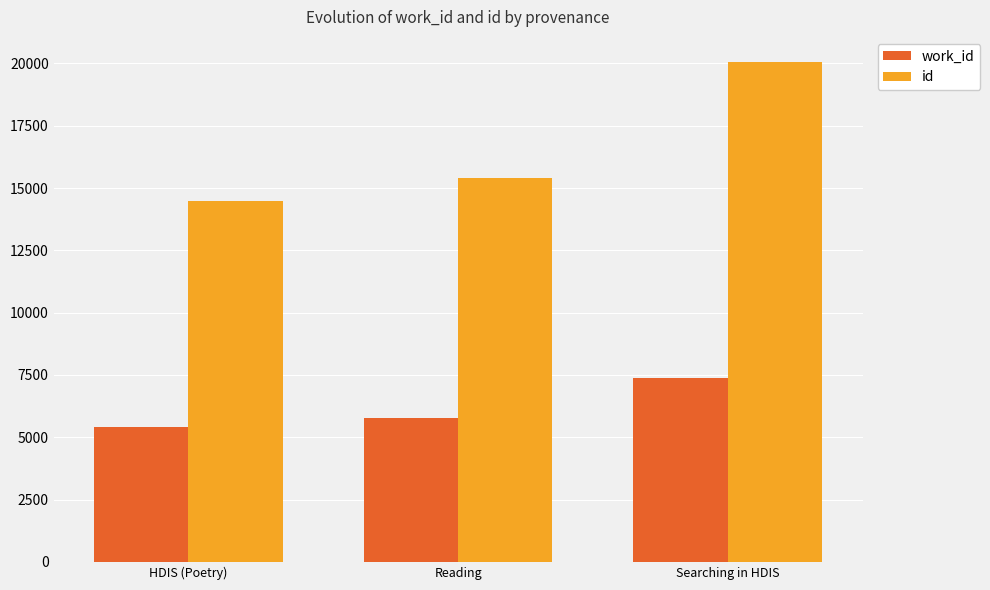

At how many categories does at least one series exceed 11108?

3